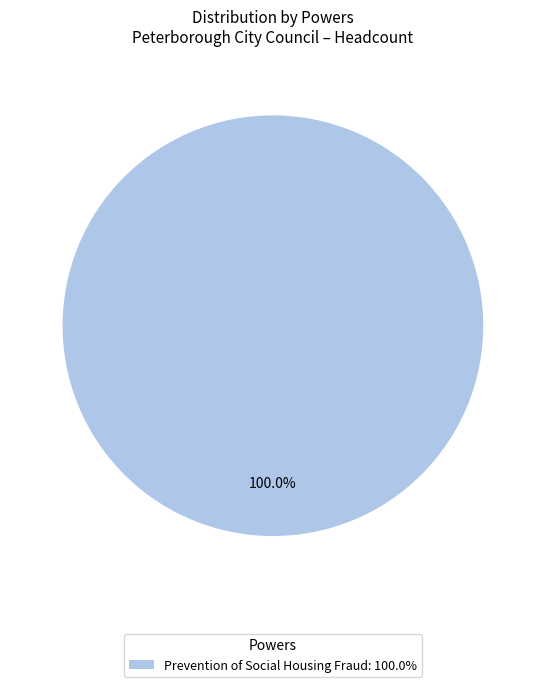

Which category accounts for the majority?

Prevention of Social Housing Fraud: 100.0%